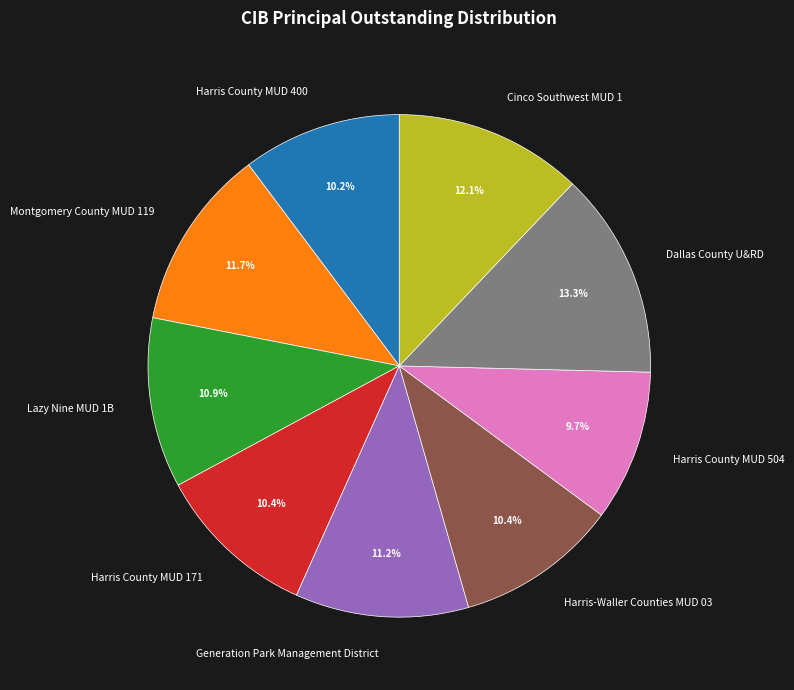

What percentage is the Harris County MUD 504 slice, to the nearest percent?

10%